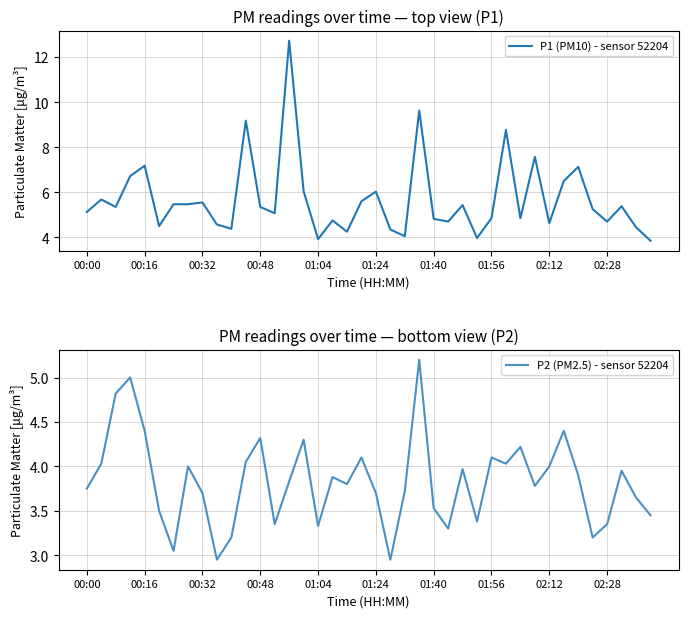

Is it true that P1 (PM10) - sensor 52204 equals 6.8 at 14?

False